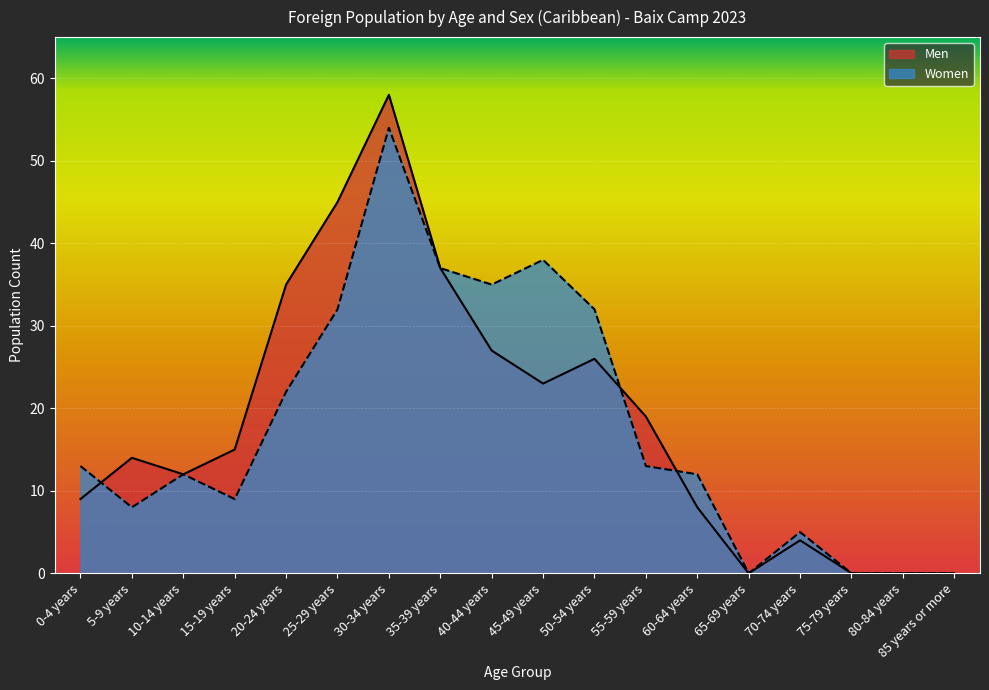

In Men, how many points are higher than both neighbors (excluding endpoints)?

4